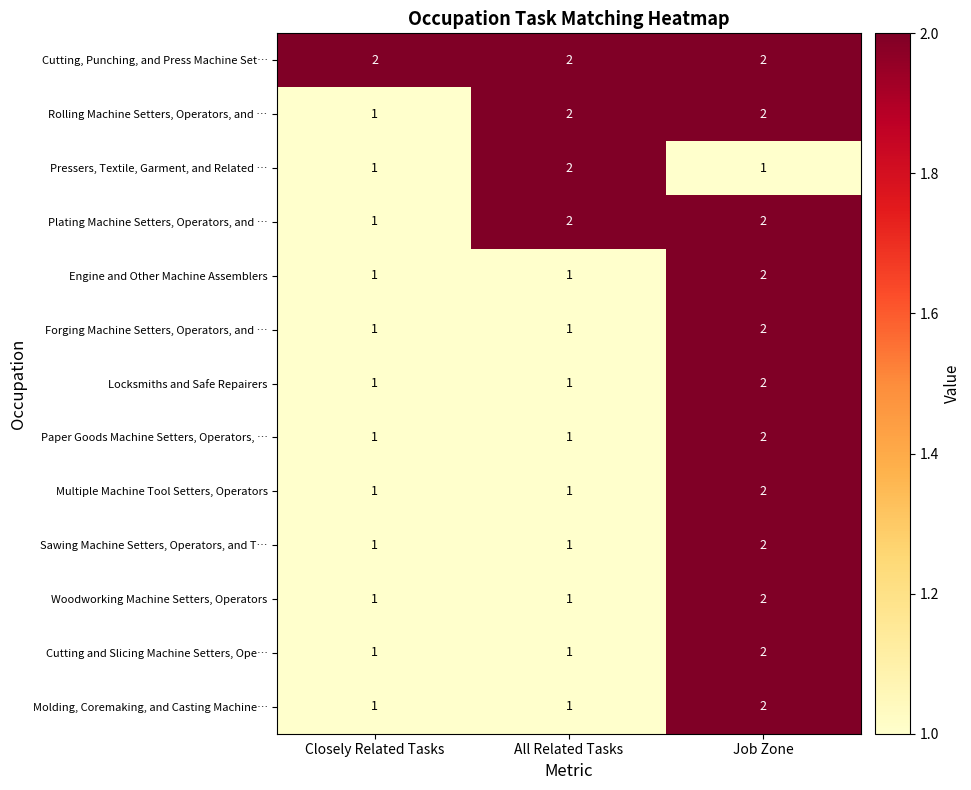

What is the total value across all series at Job Zone?

25